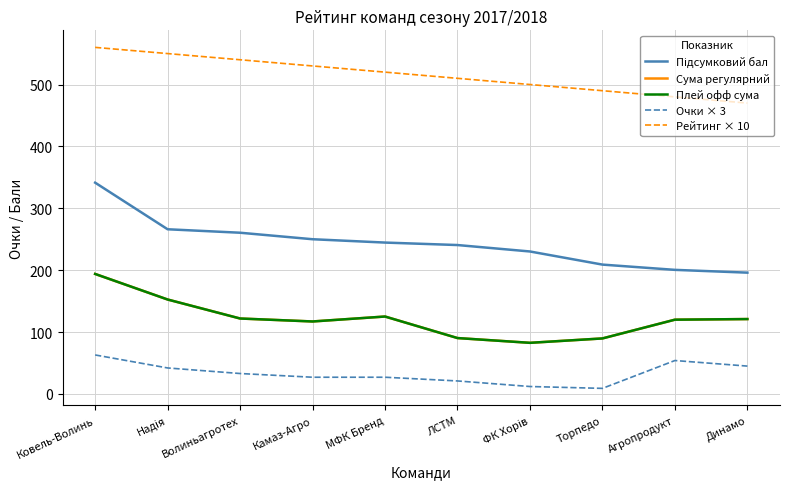

Does the chart have visible grid lines?

Yes